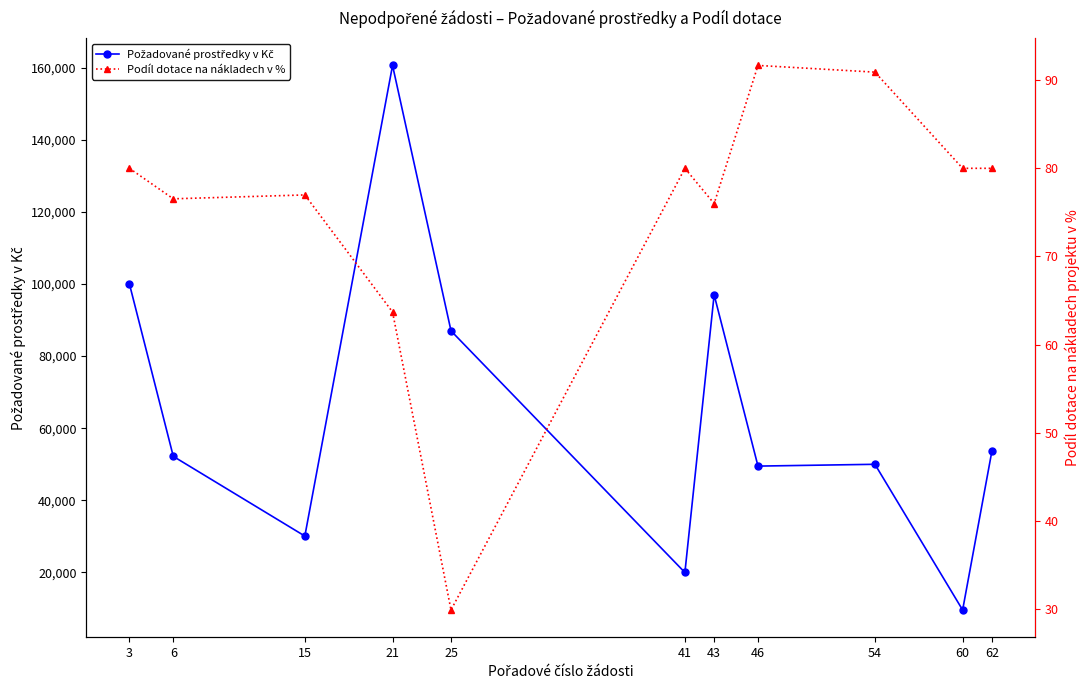

Which has a higher value, 25 or 43?

43